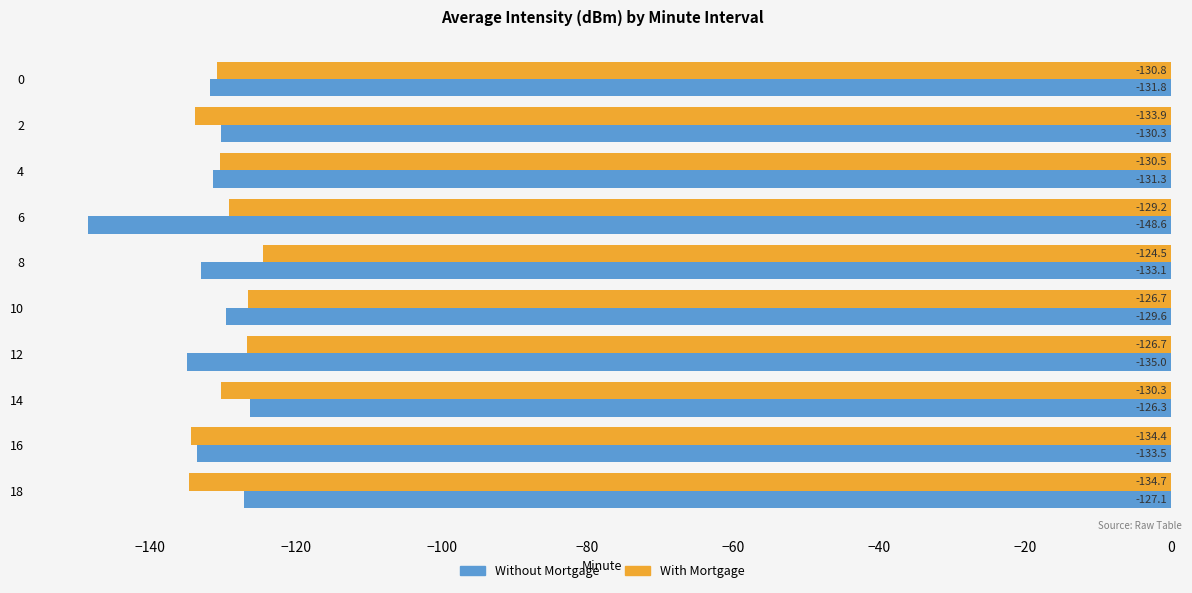

The Without Mortgage series shows -207.1 at 12. True or false?

False